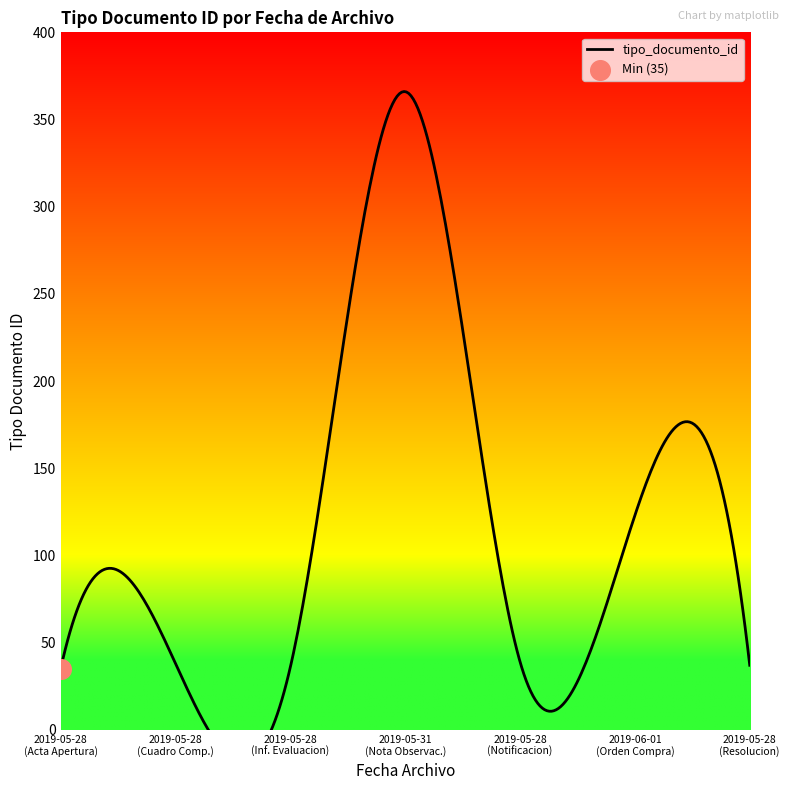

What is the change in value from 2019-05-28 07:46:55 to 2019-05-28 07:46:55?

+1